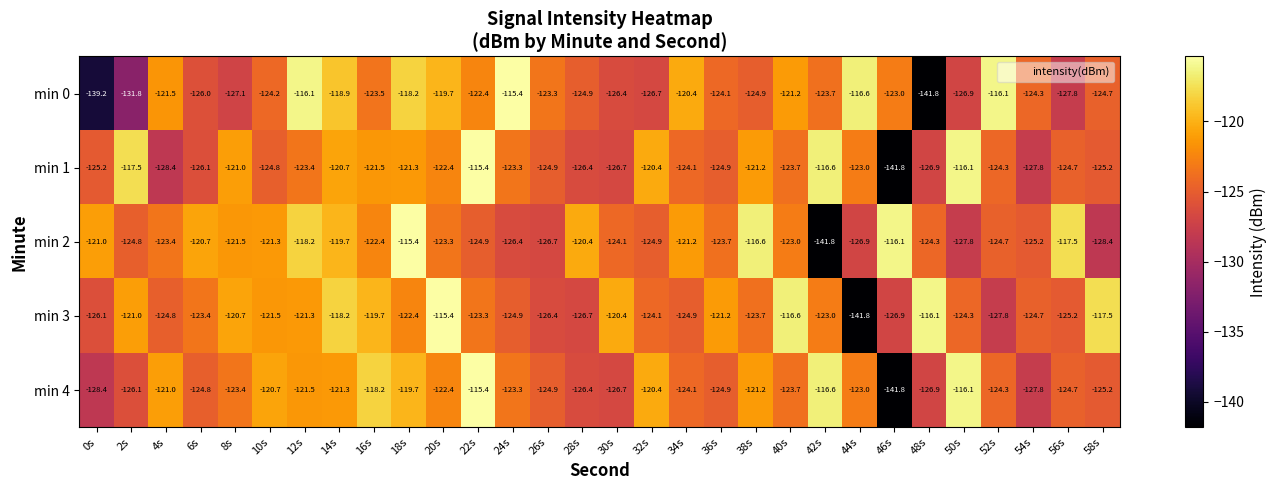

What is the total value across all series at 56s?

-619.9